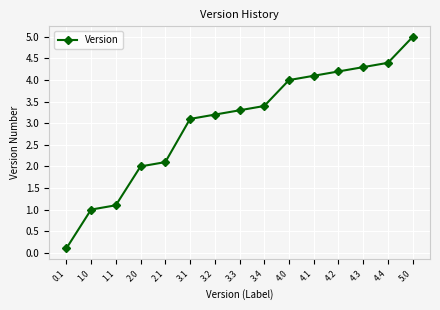

Reading left to right, transcribe all the data shown in this chart.

0.1=0.1	1.0=1.0	1.1=1.1	2.0=2.0	2.1=2.1	3.1=3.1	3.2=3.2	3.3=3.3	3.4=3.4	4.0=4.0	4.1=4.1	4.2=4.2	4.3=4.3	4.4=4.4	5.0=5.0